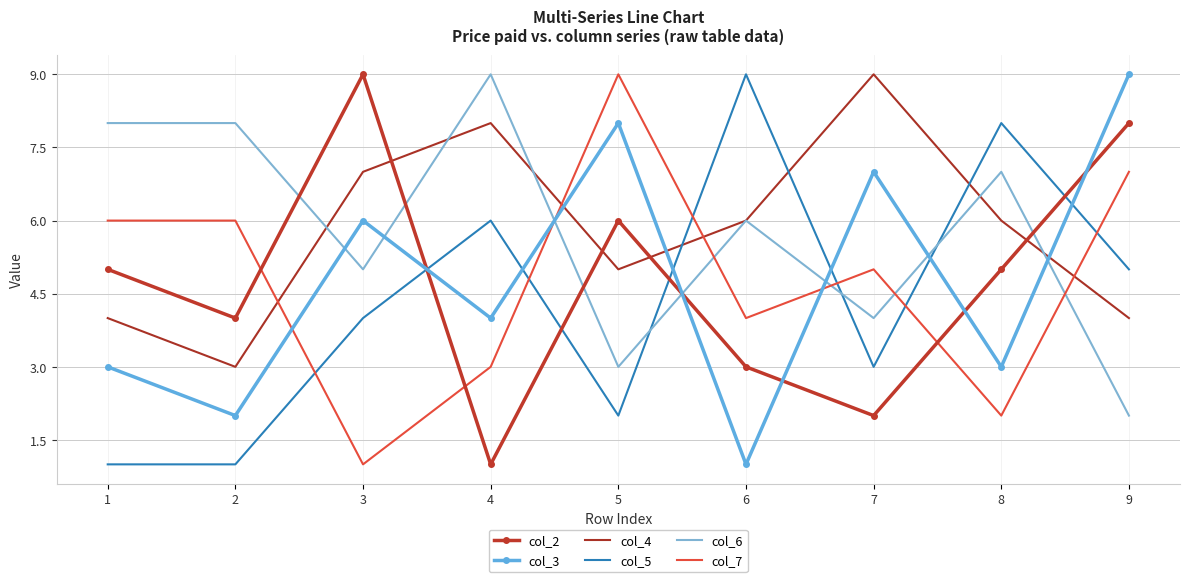

Between 3 and 9, which series saw the biggest shift?

col_7